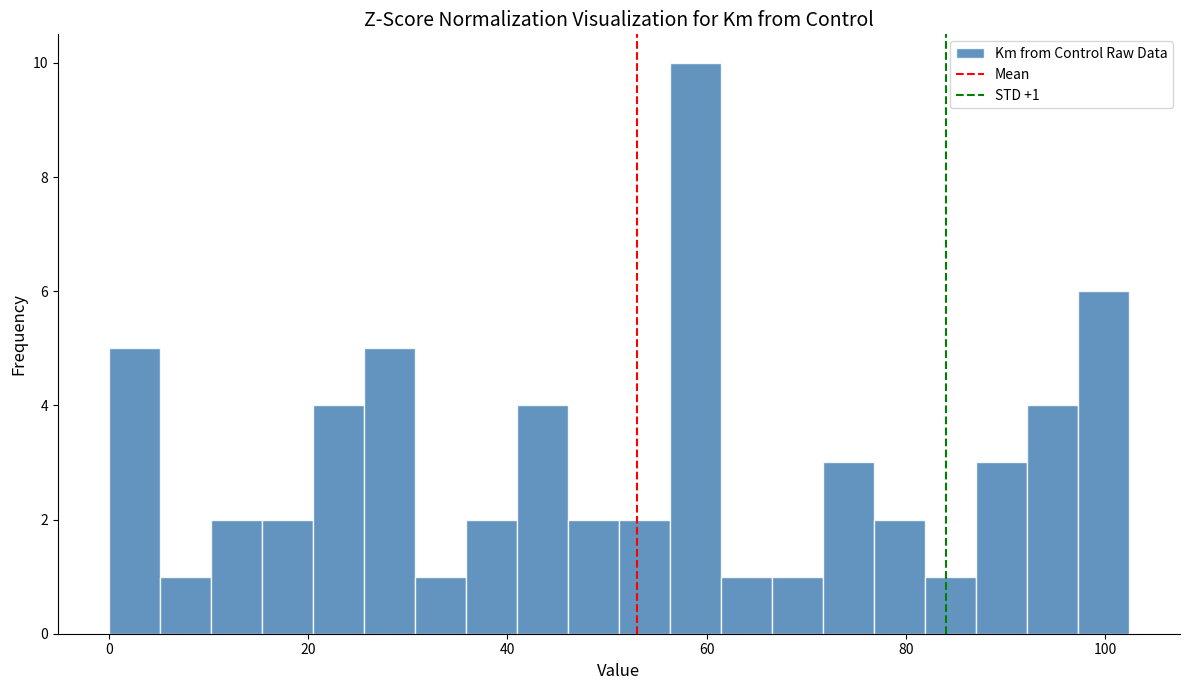

Read against the x-axis, roughly where is the centre of the tallest bar?

58